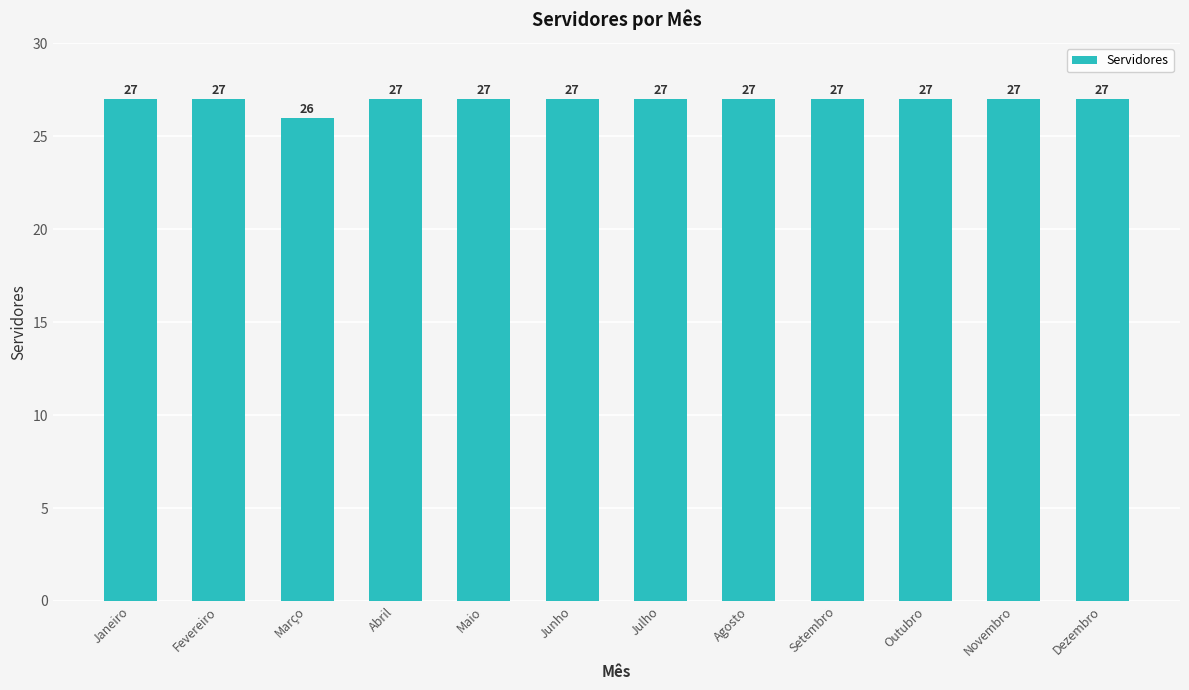

What is the value of the 11th bar from the left?

27